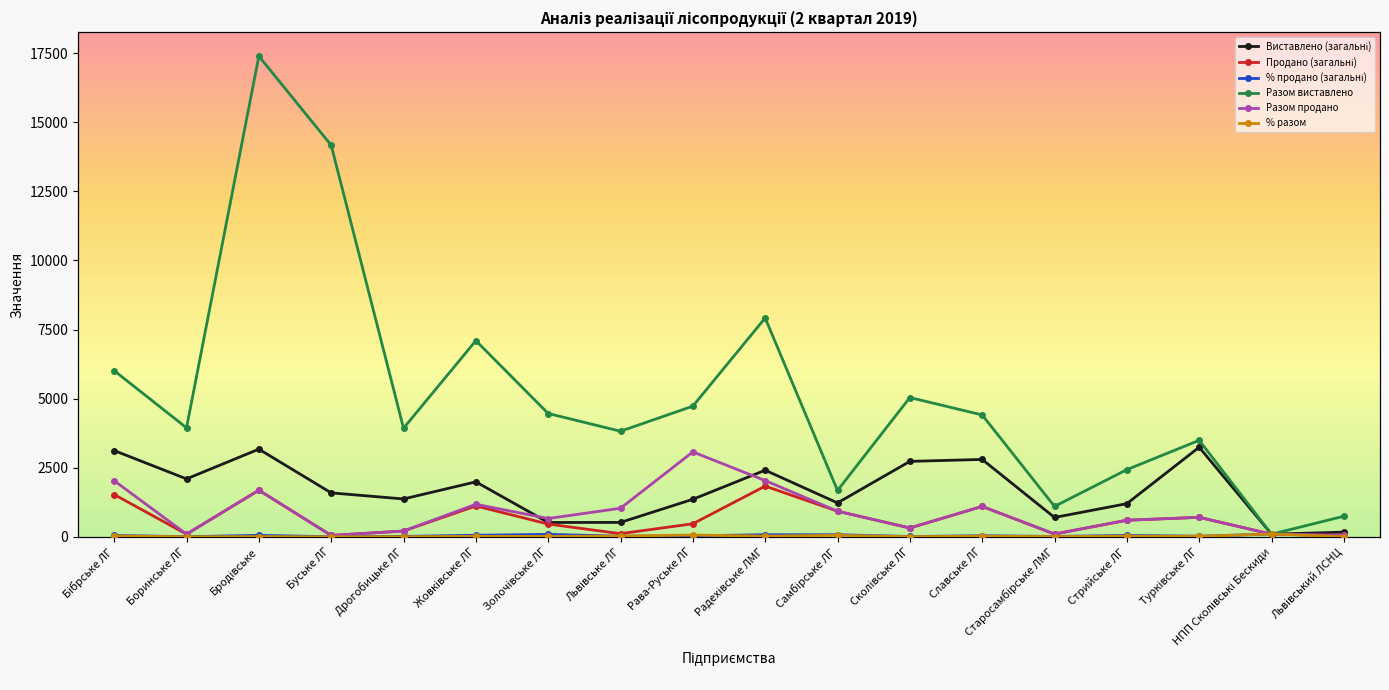

What is the value of the Разом виставлено point at the 1st from the left?

6012.0